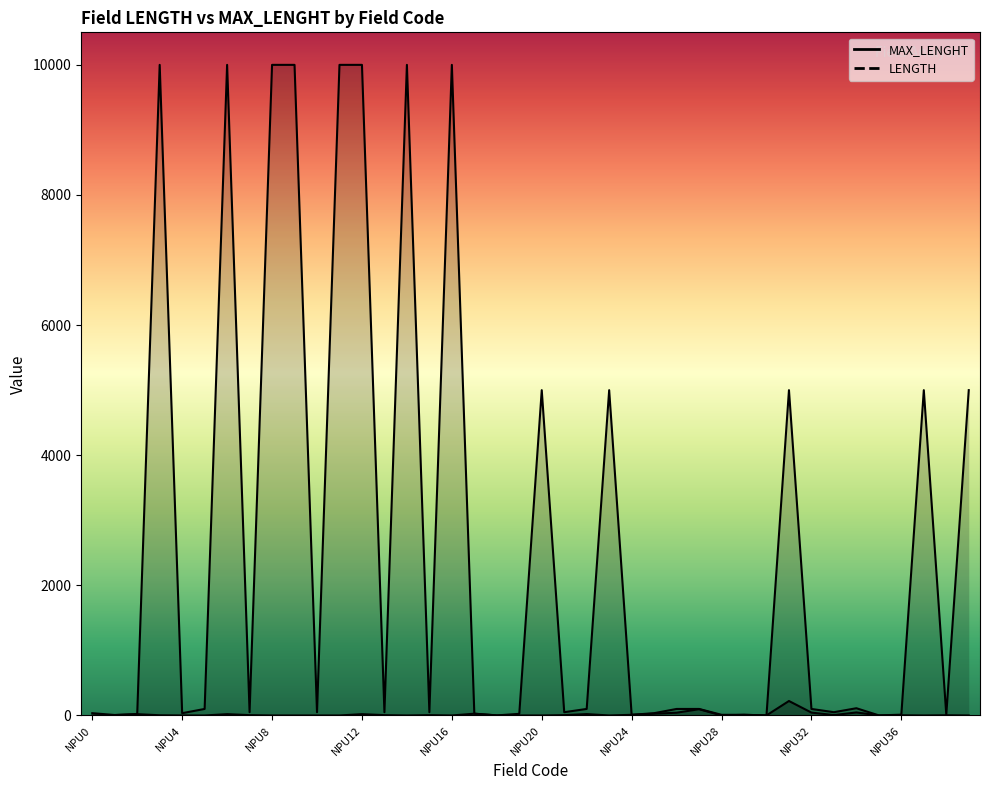

The MAX_LENGHT series shows 3 at NPU28. True or false?

False